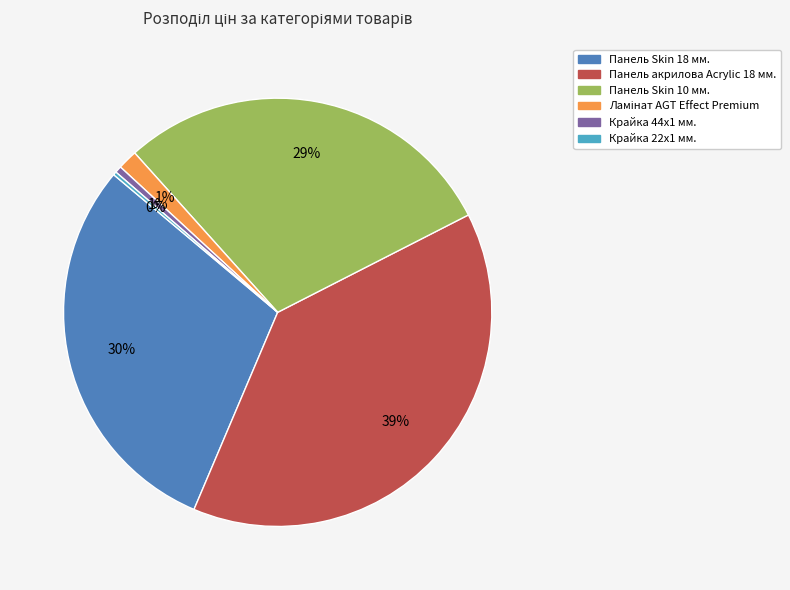

Which category has the biggest portion of the pie?

Панель акрилова Acrylic 18 мм.